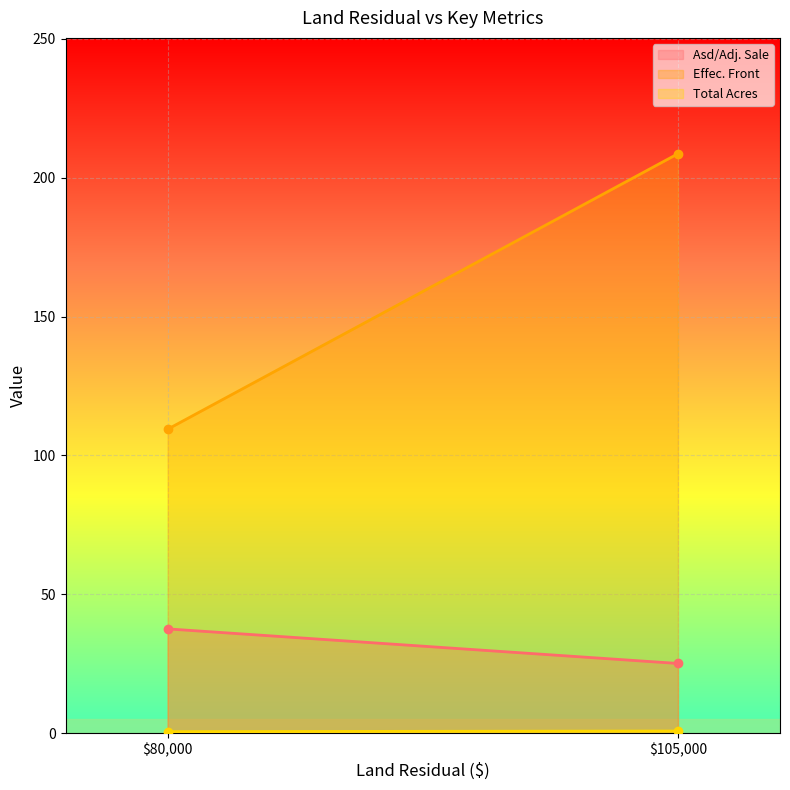

True or false: Total Acres has a value of 0.5 at 80000.

True